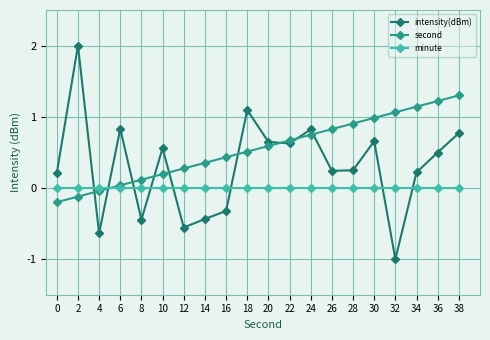

List the series in order of their peak value, highest first.

intensity(dBm), second, minute